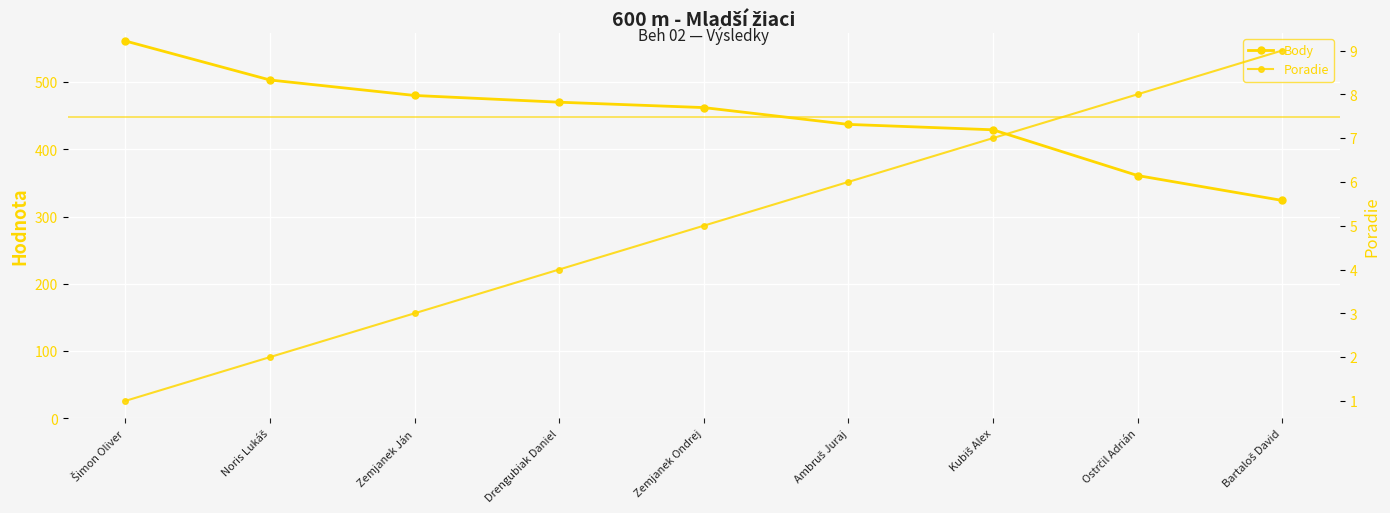

What is the approximate value of Body at Noris Lukáš?

503